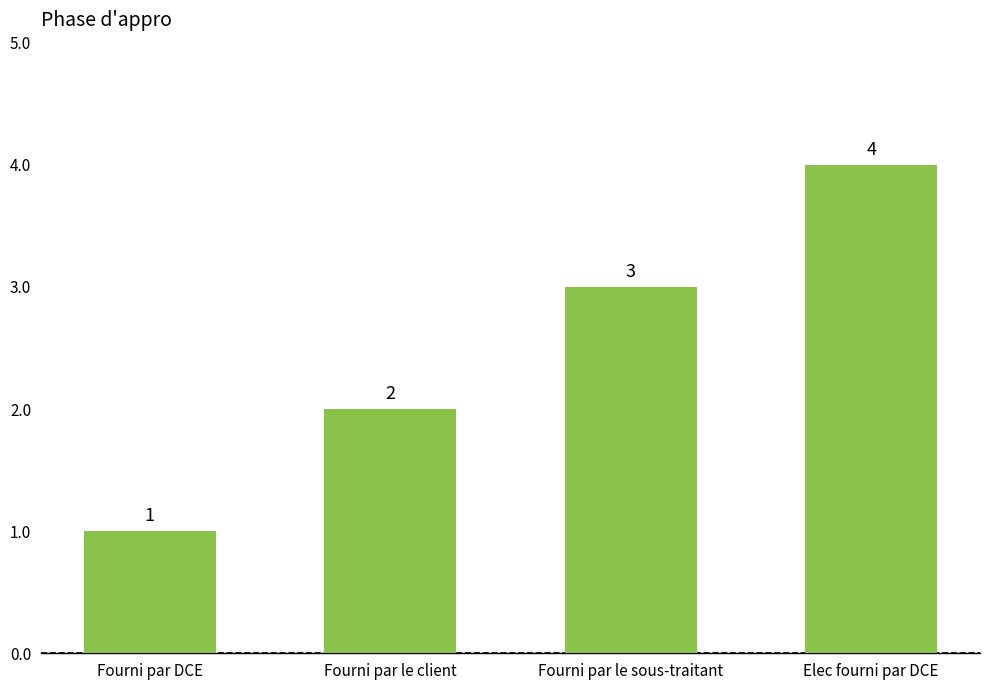

The chart shows a value of 3 at Fourni par le sous-traitant. True or false?

True